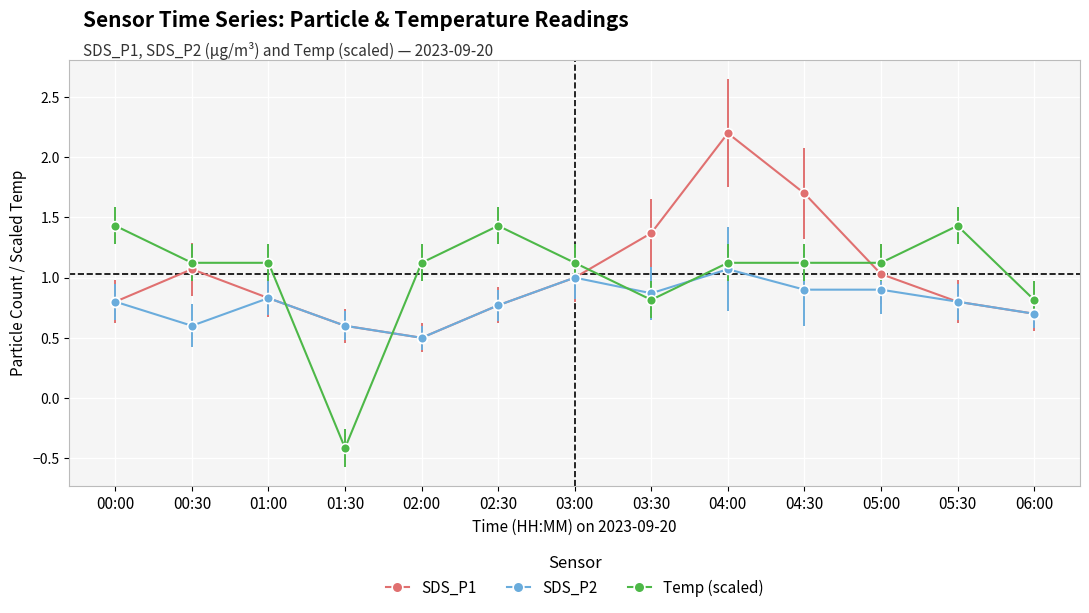

Is the value of Temp (scaled) at 04:00 greater than the value of SDS_P2 at 04:30?

Yes